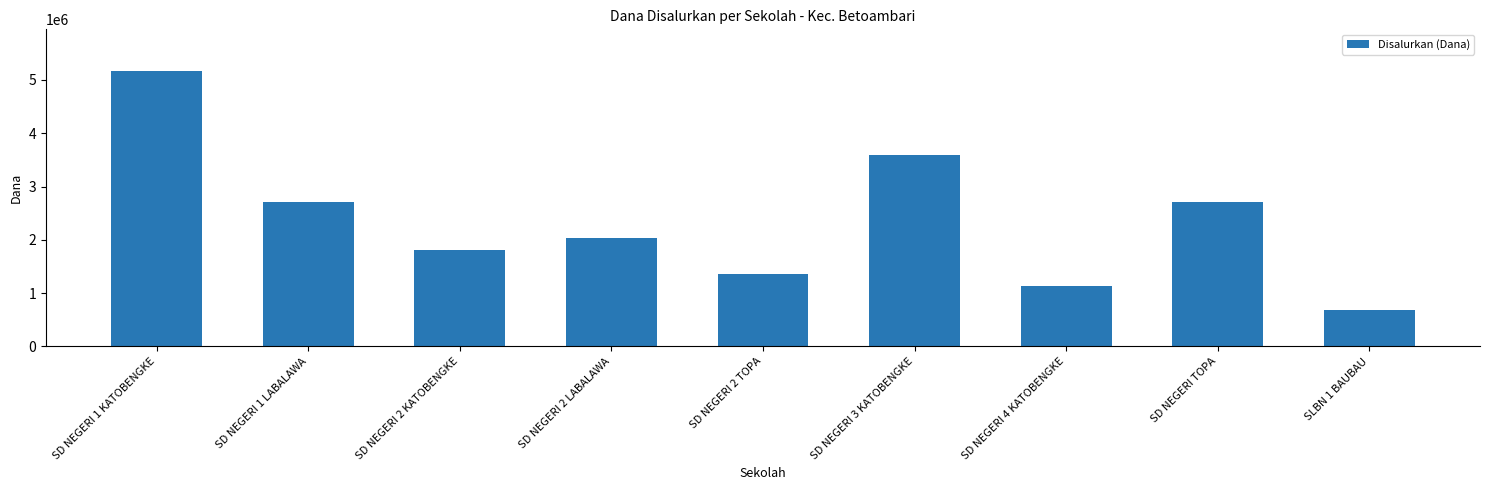

Does the chart contain any negative values?

No